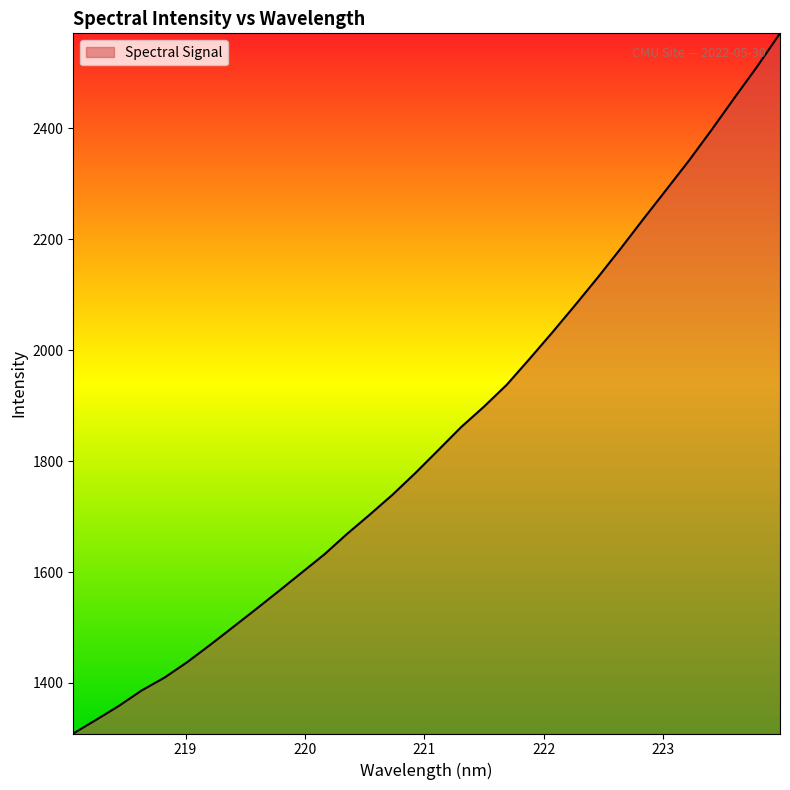

What is the difference between the maximum and minimum values?

1262.6